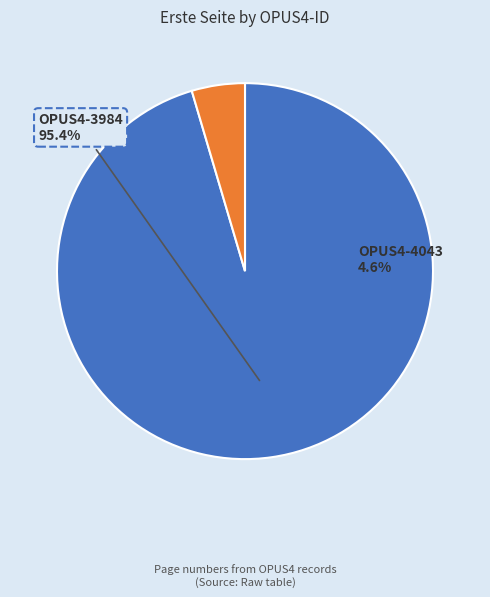

To the nearest percent, what is the difference between the OPUS4-3984 and OPUS4-4043 slice percentages?

91%